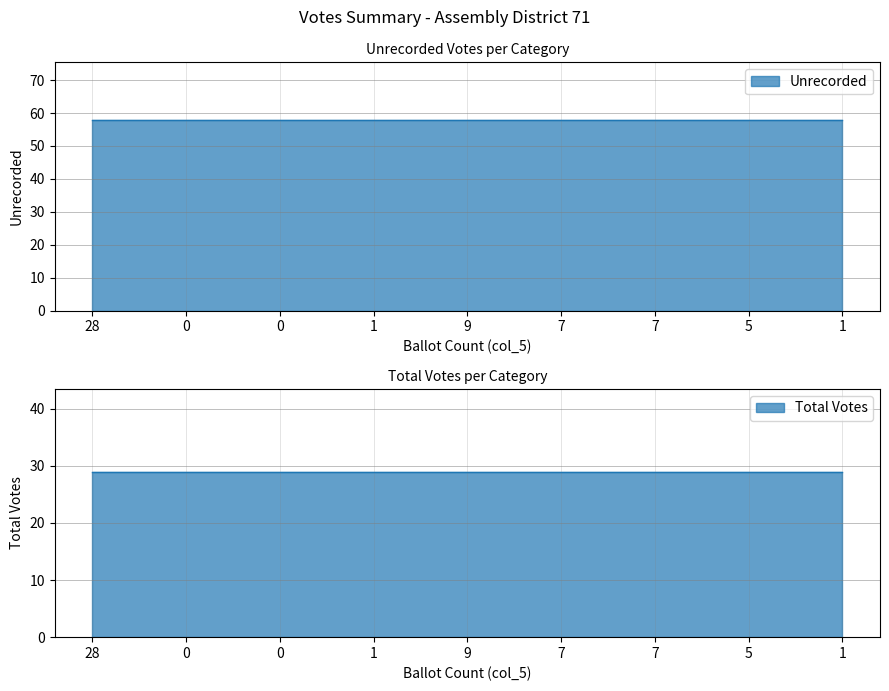

True or false: Total Votes and Unrecorded cross at least once.

False